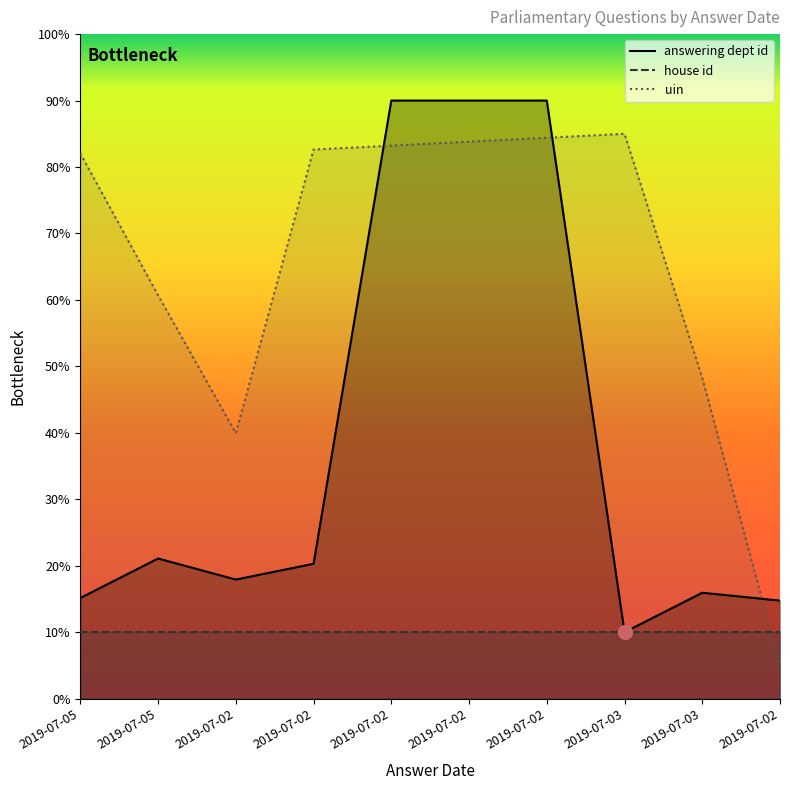

Where is the first local maximum for answering dept id?

2019-07-05